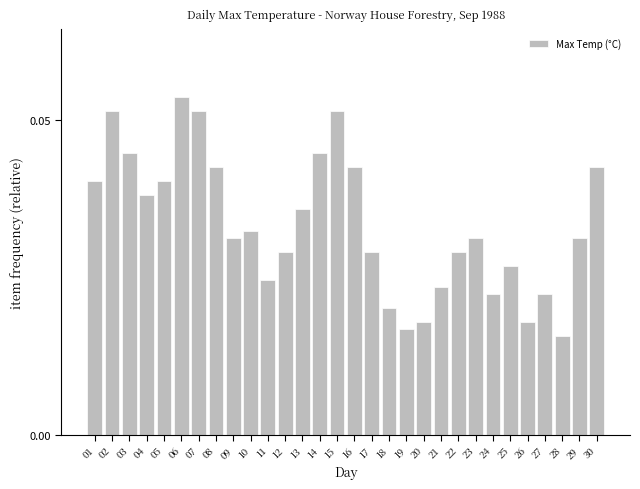

Is it true that the value at 30 is 0.1?

False